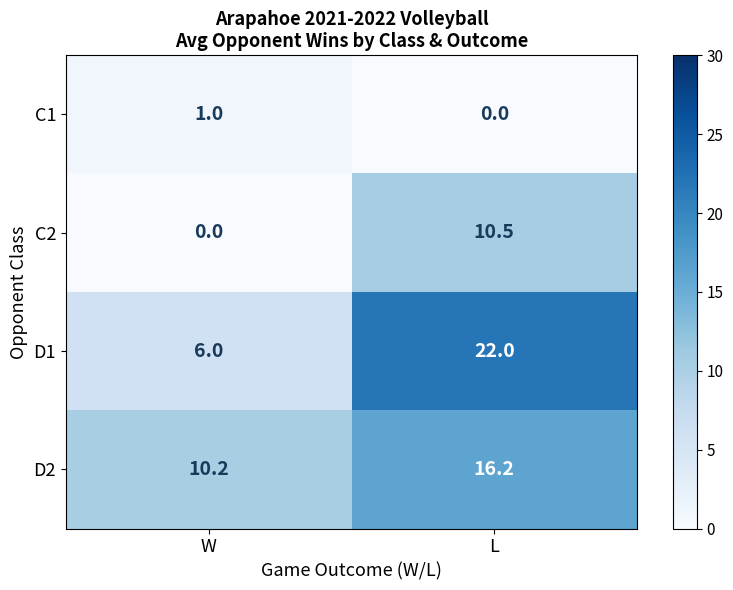

Count the number of data series in this chart.

4